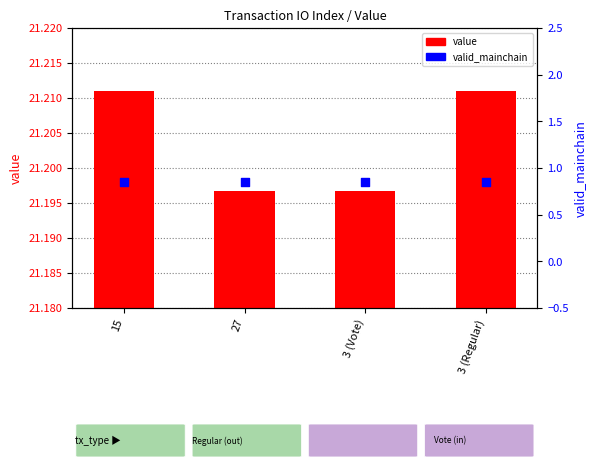

What are all the series names shown in the legend?

value, valid_mainchain